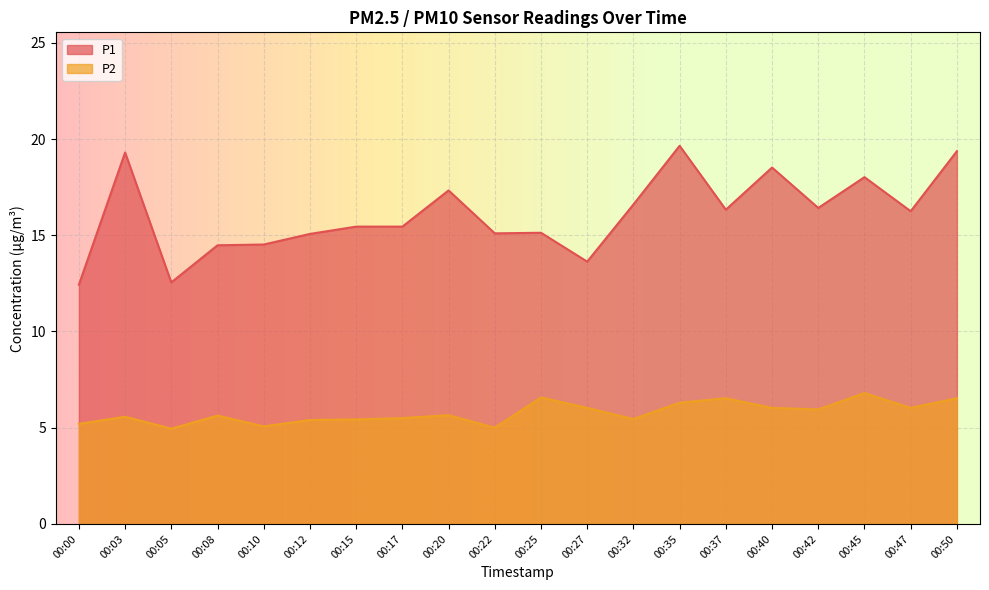

How many interior local valleys does the P2 series have?

6